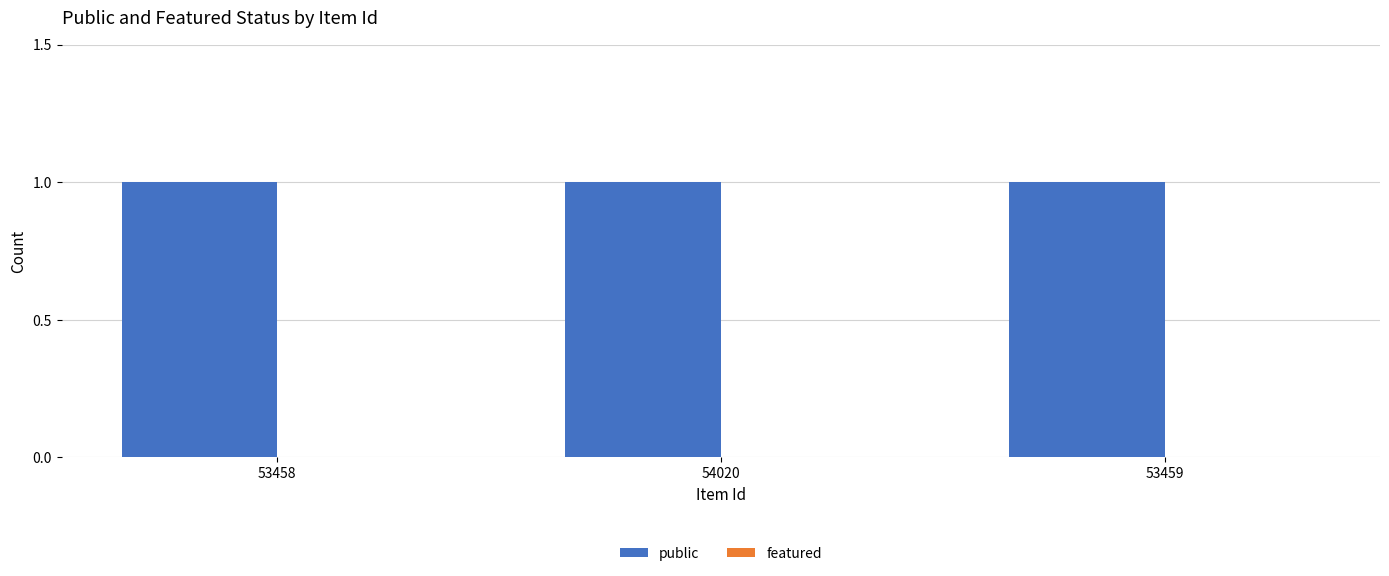

Reading left to right, transcribe all the data shown in this chart.

public: 1	1	1
featured: 0	0	0